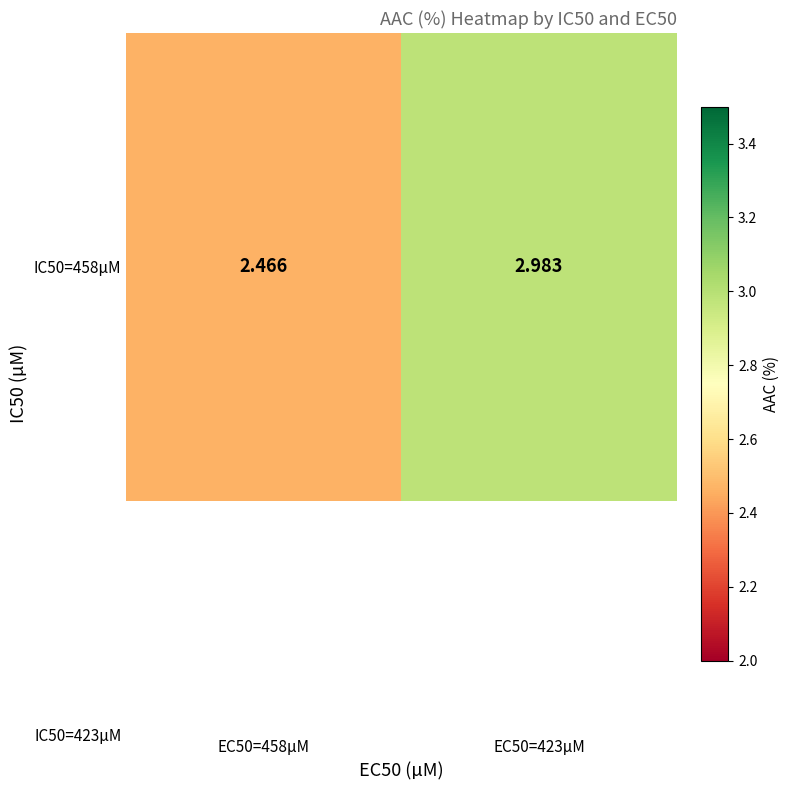

What is the ratio of the value at EC50=423µM to the value at EC50=458µM?

1.2